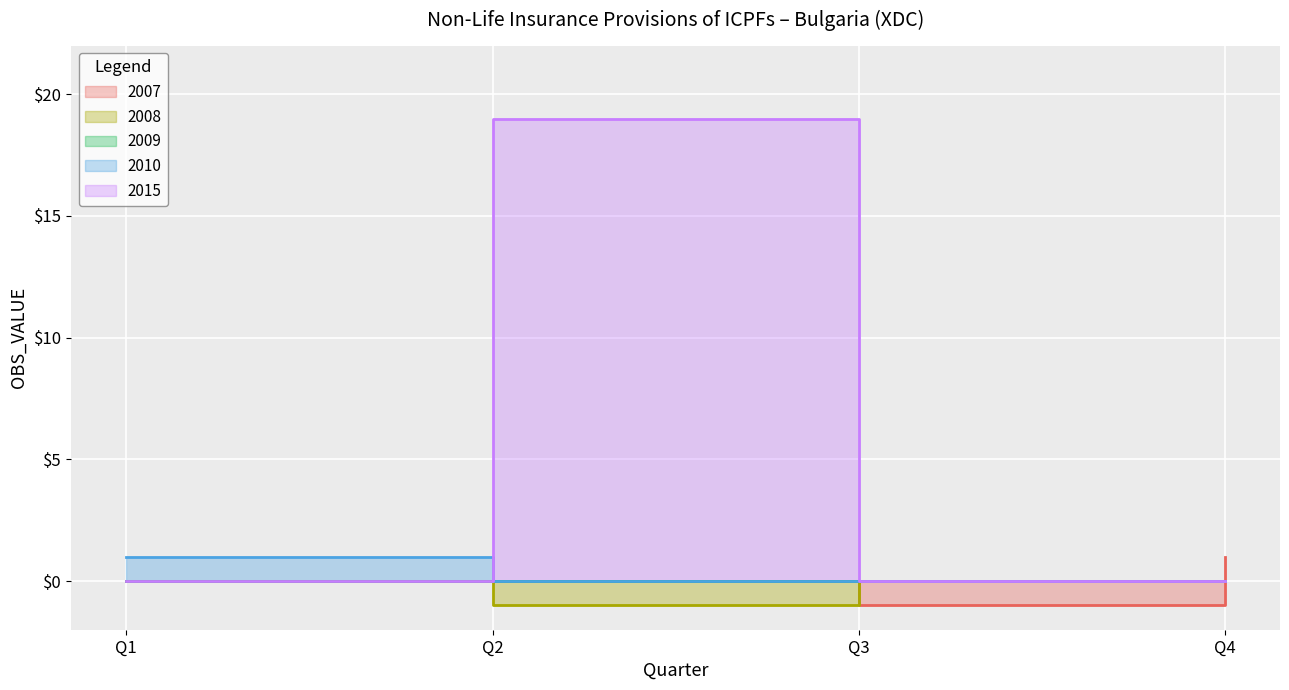

Which series has the widest spread of values?

2015